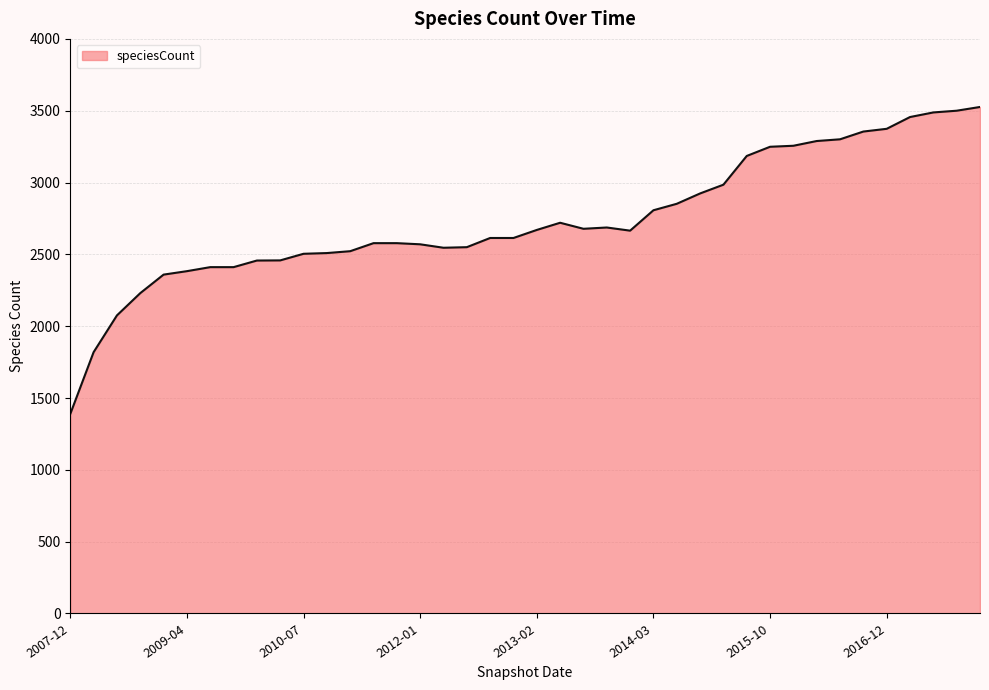

What is the minimum value shown in the chart?

1389